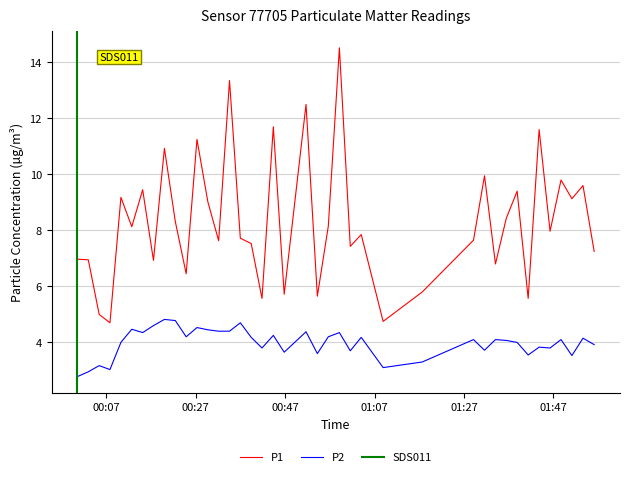

What is the minimum value for P1?

4.7